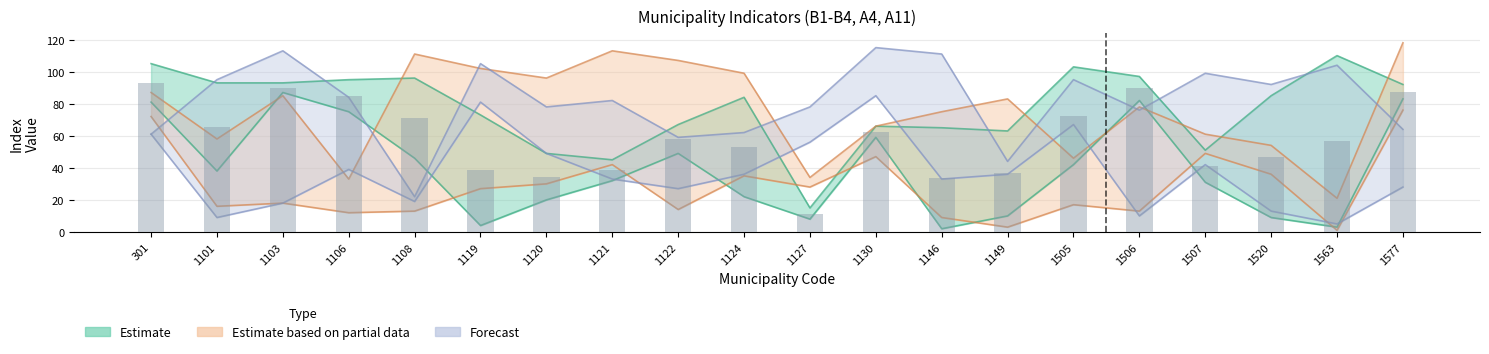

The A11 series shows 31 at 1120. True or false?

False